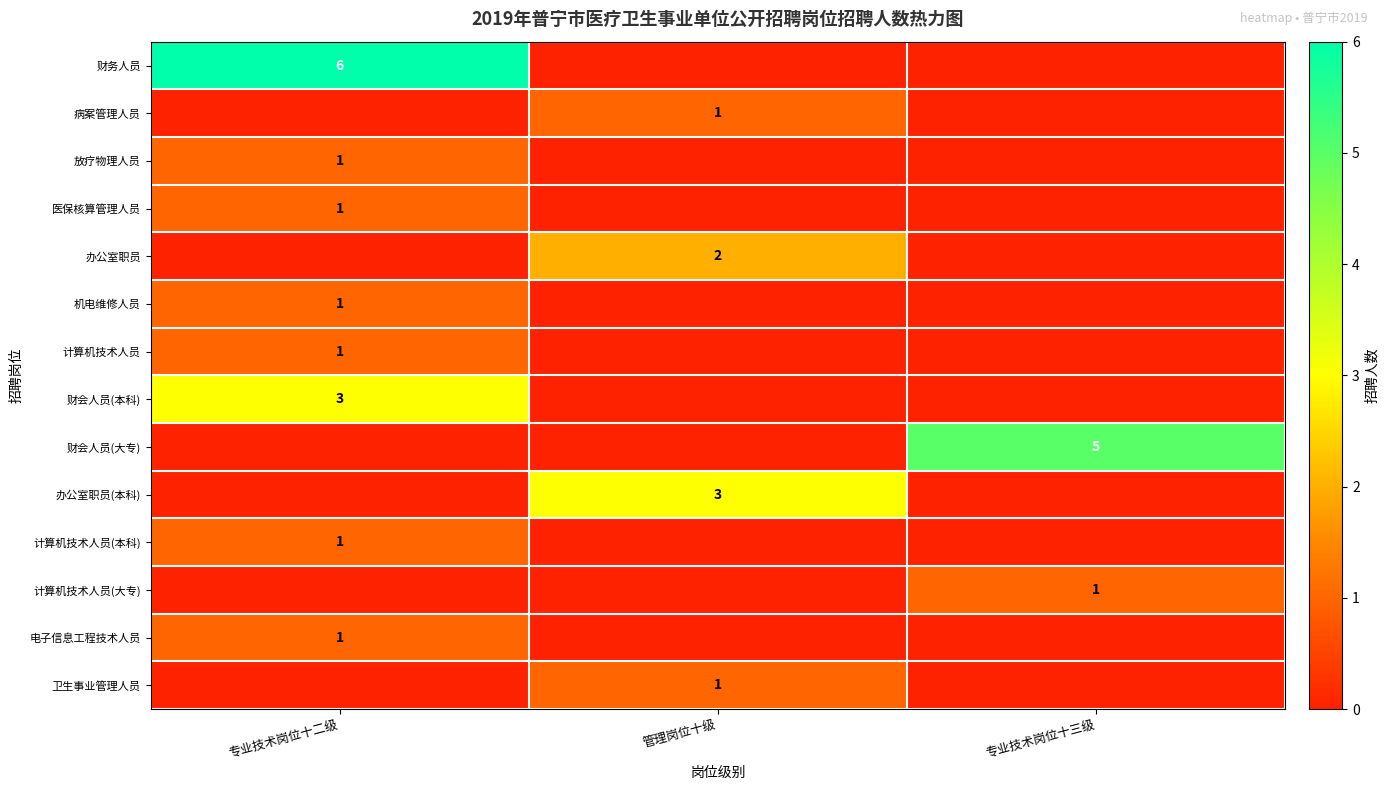

True or false: 卫生事业管理人员 has a value of 1 at 管理岗位十级.

True